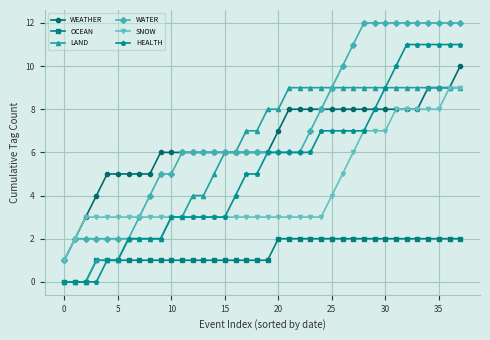

What is the value of the OCEAN point at the 28th from the left?

2